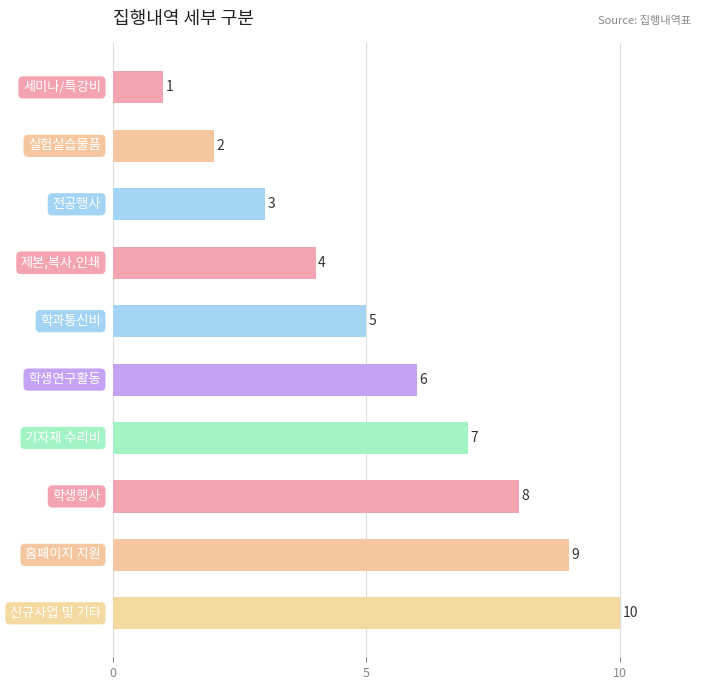

What is the minimum value shown in the chart?

1